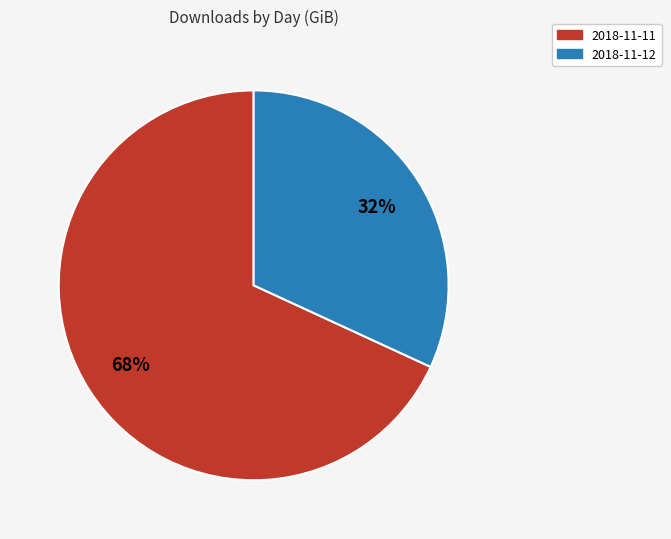

The 2018-11-12 slice represents 18% of the pie. True or false?

False